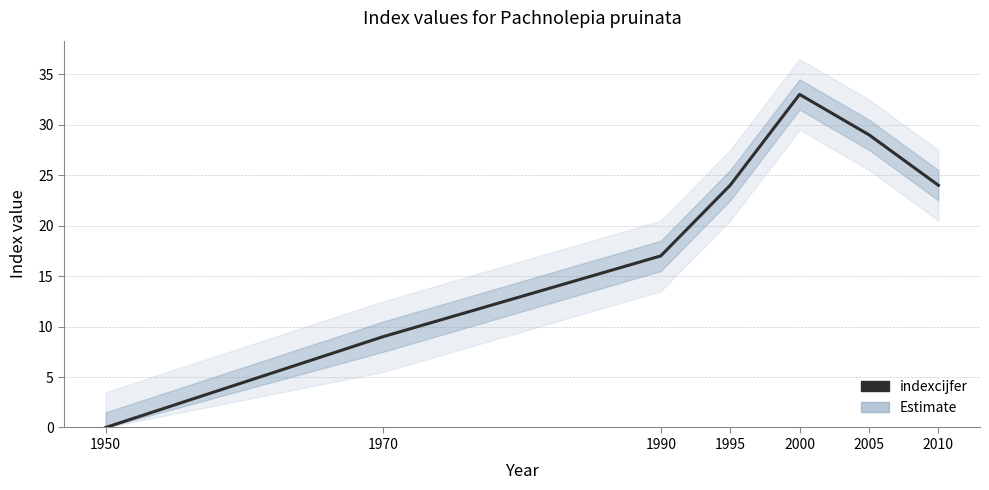

What is the maximum value shown in the chart?

33